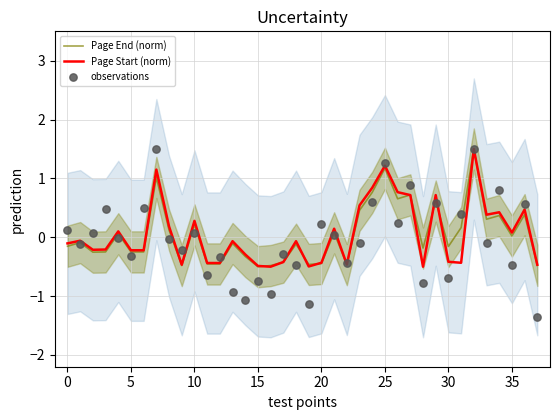

Which series reaches the maximum Y coordinate?

Page End (norm)